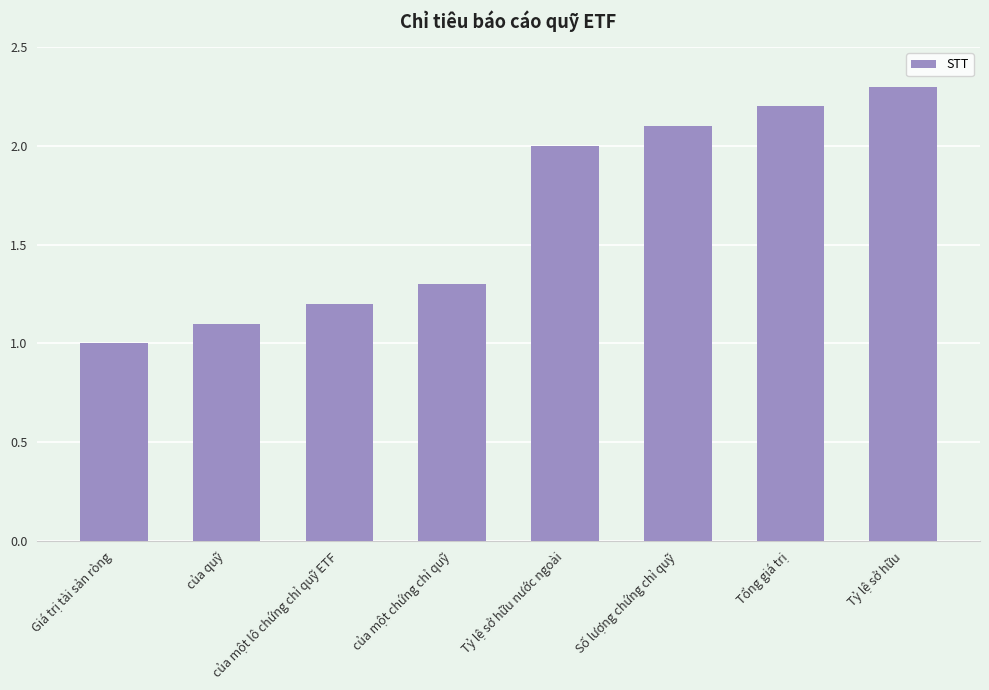

What is the difference between the maximum and second lowest values?

1.2